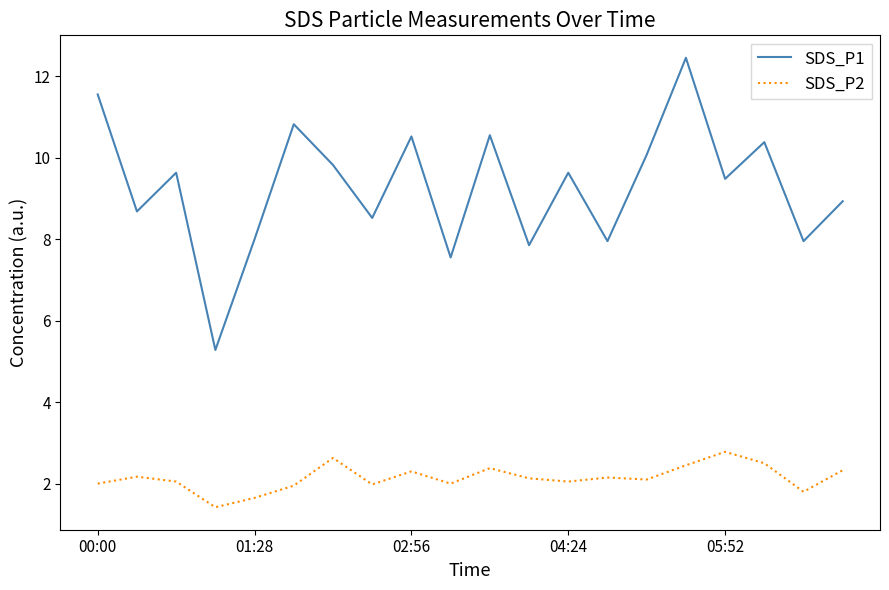

Rank the series by their average value, from lowest to highest.

SDS_P2, SDS_P1